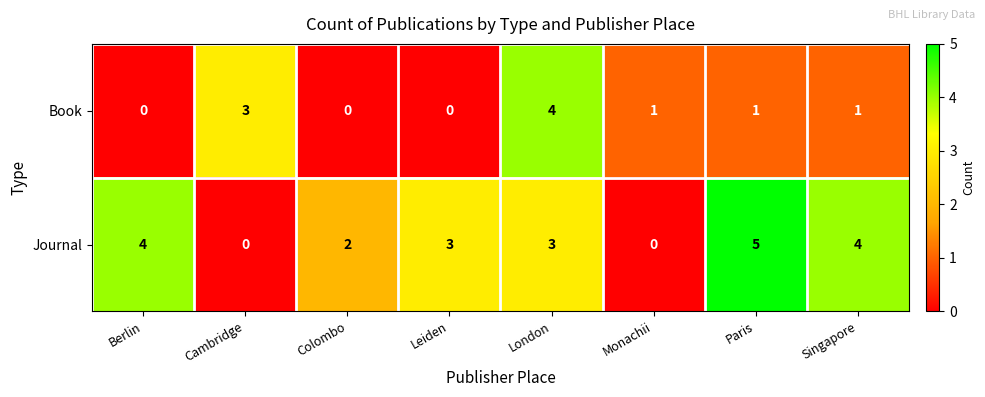

List the series in order of their peak value, highest first.

Journal, Book